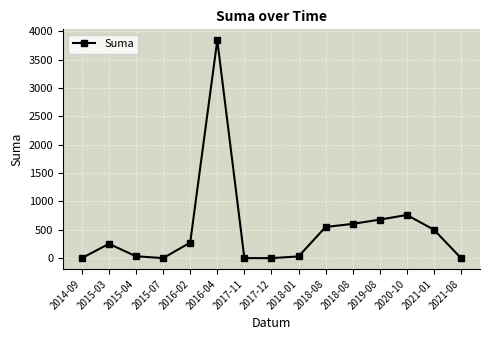

How many series are shown in this chart?

1